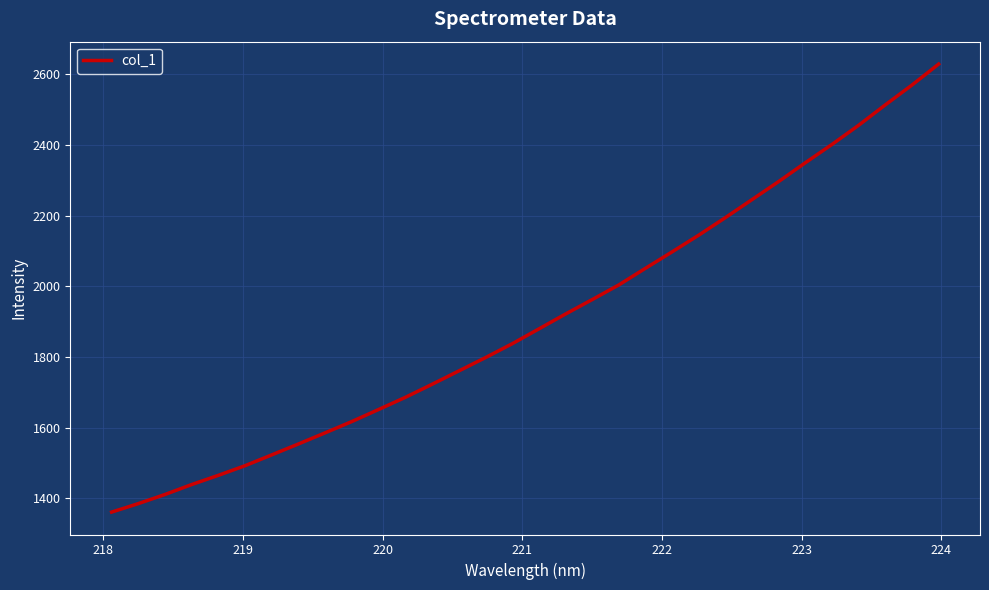

What is the greatest value displayed?

2628.7